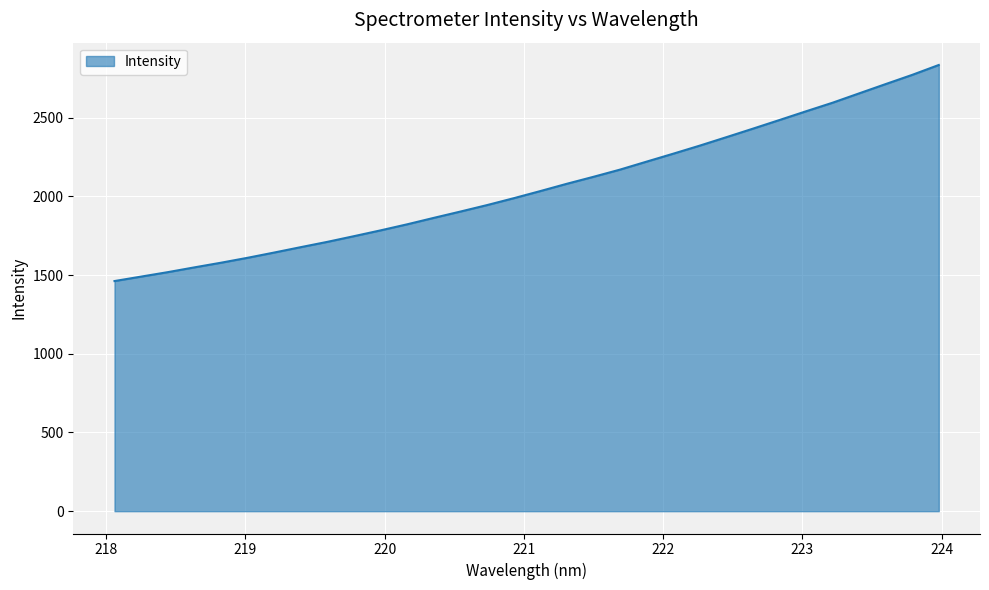

What is the greatest value displayed?

2835.1